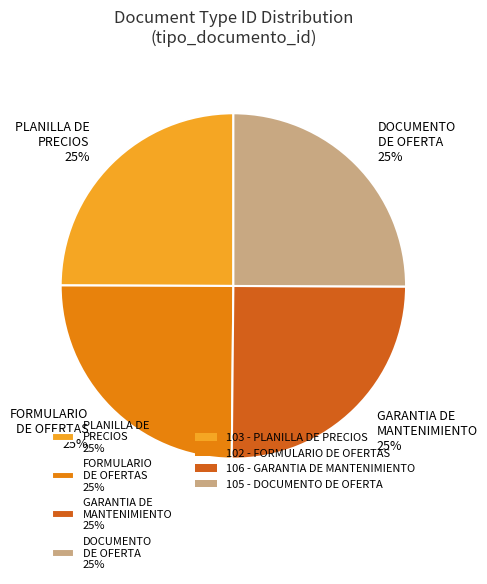

What is the ratio of the value at DOCUMENTO DE OFERTA 25% to the value at FORMULARIO DE OFERTAS 25%?

1.0